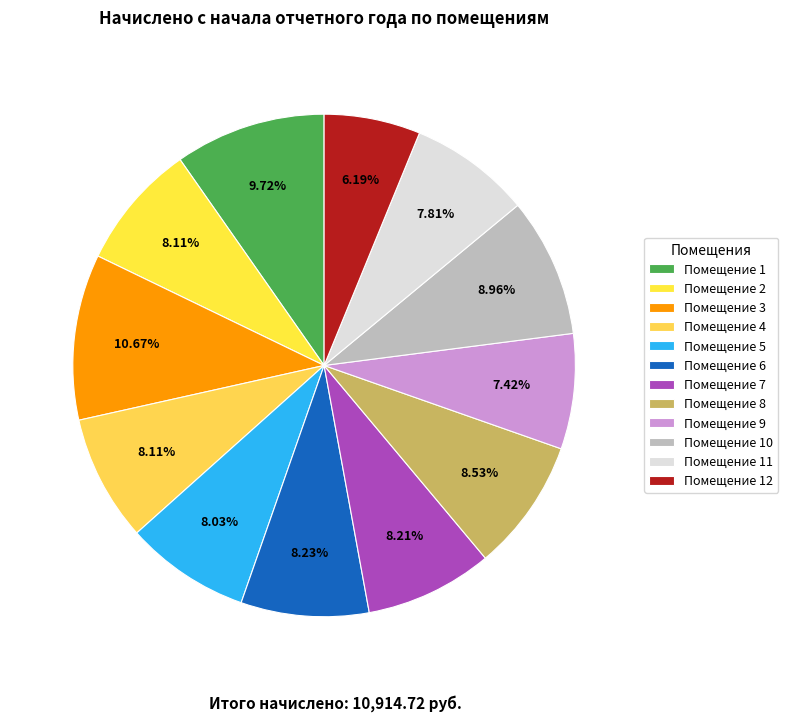

Rank the categories by value from highest to lowest.

3, 1, 10, 8, 6, 7, 2, 4, 5, 11, 9, 12